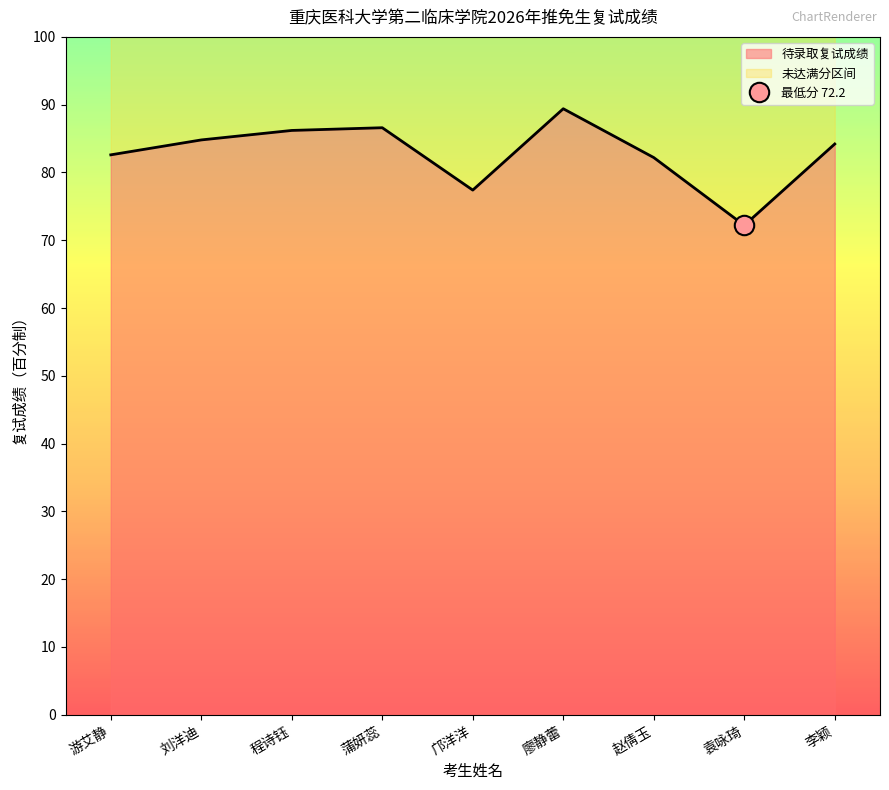

What is the difference between the second highest and minimum values?

14.4